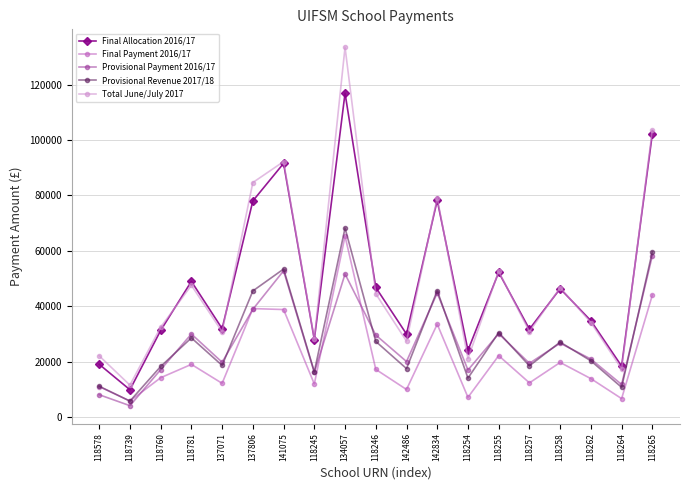

Which series changed the most between 118760 and 118262?

Provisional Payment 2016/17